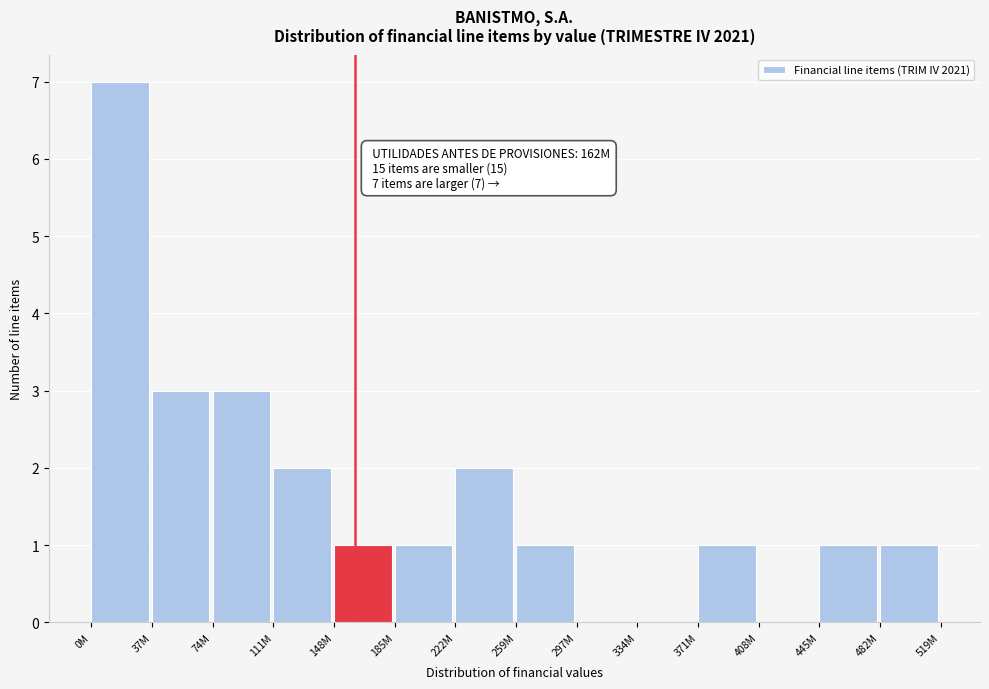

Reading right to left, extract all data points from this chart.

482M=1	445M=1	408M=0	371M=1	334M=0	297M=0	259M=1	222M=2	185M=1	148M=1	111M=2	74M=3	37M=3	0M=7